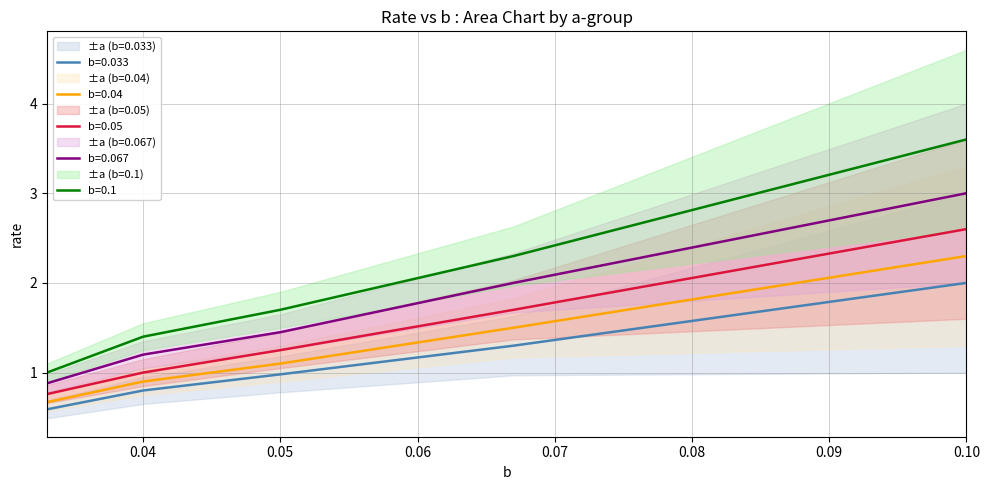

What position from the right is 0.04?

4